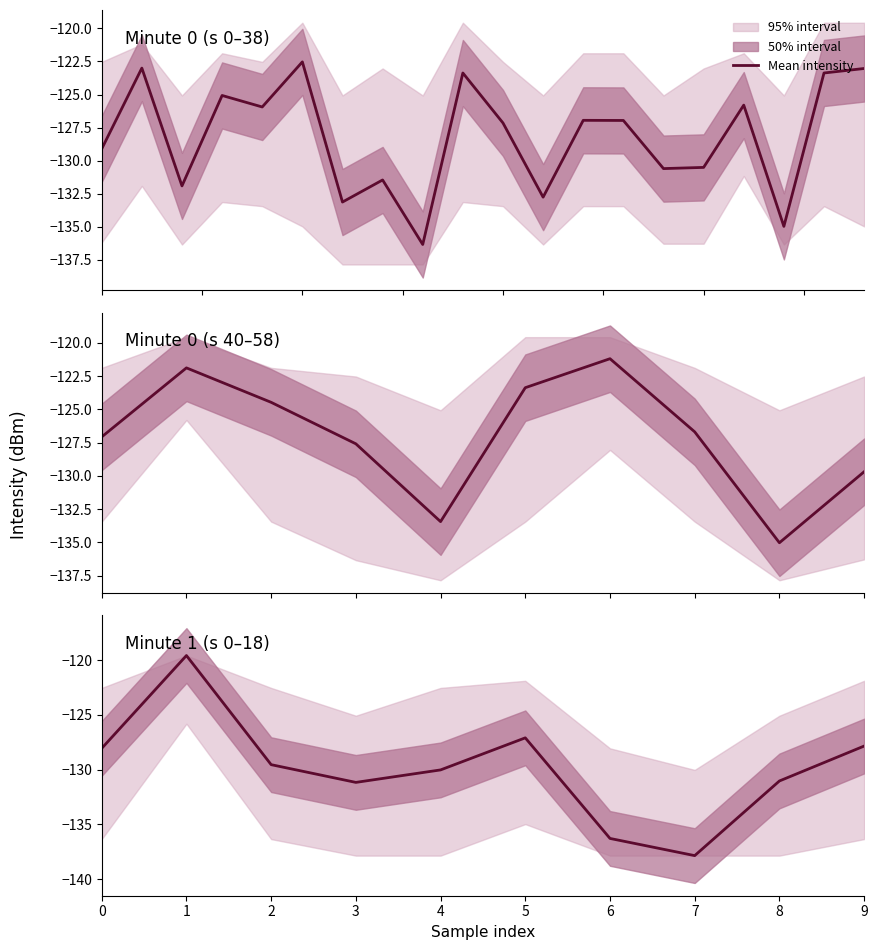

What is the value of the 6th point from the left?

-127.1